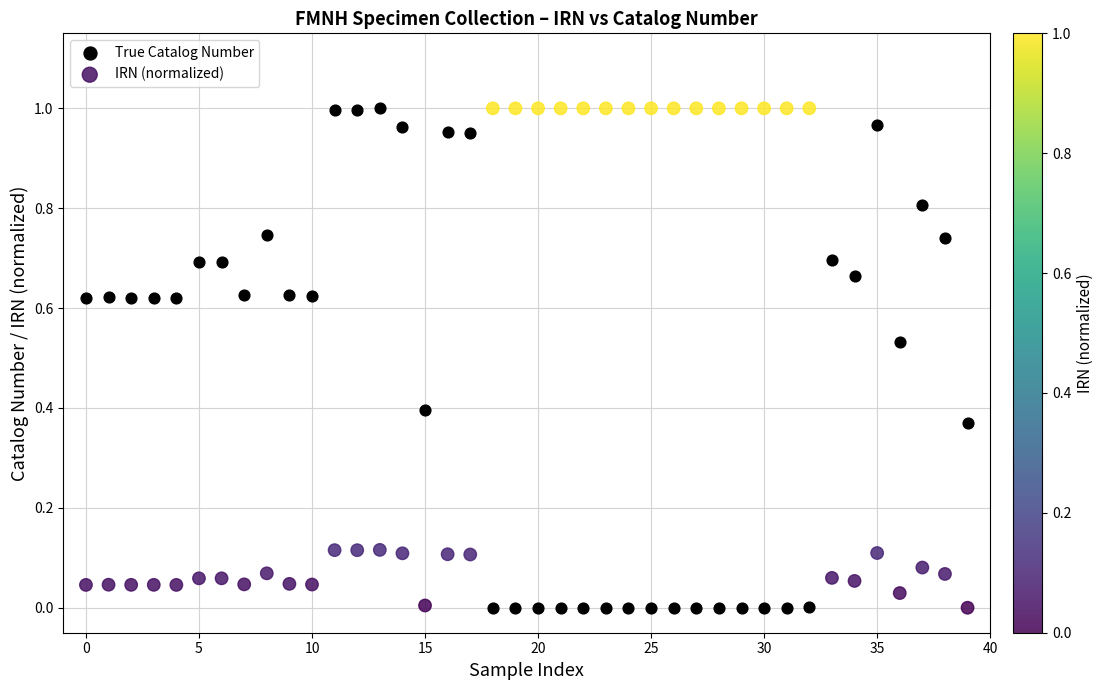

What are all the series names shown in the legend?

True Catalog Number, IRN (normalized)